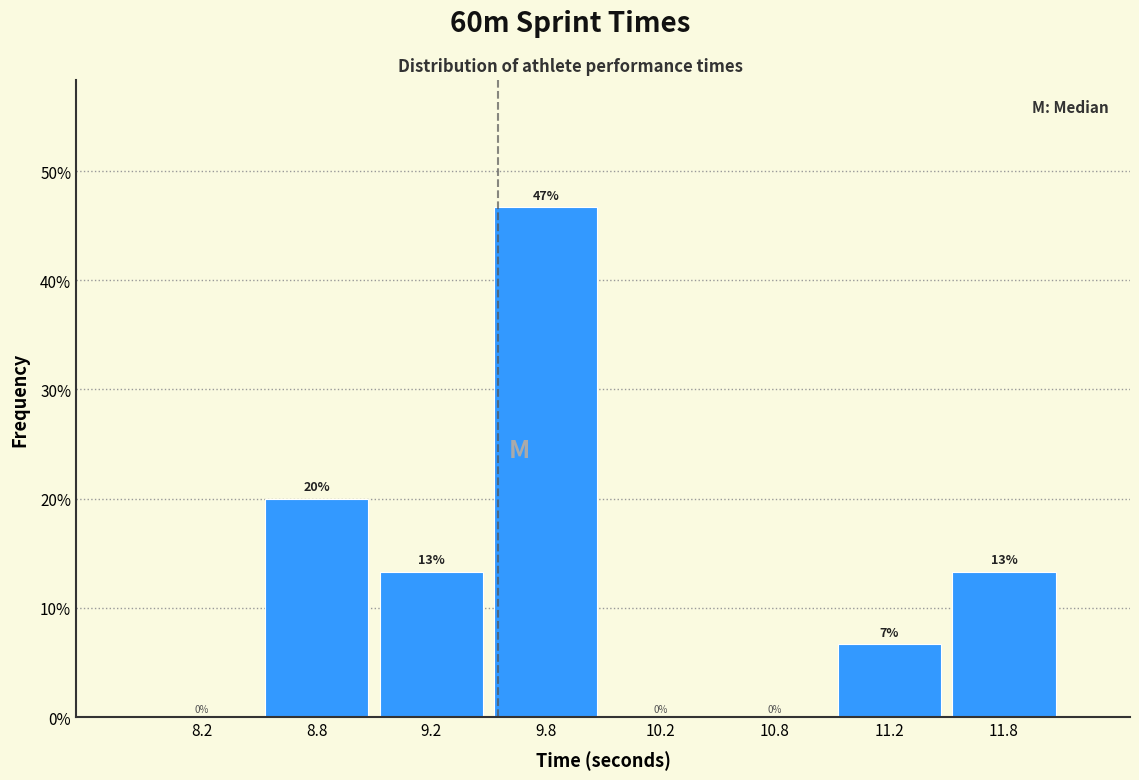

Read the value at 11.2.

6.7